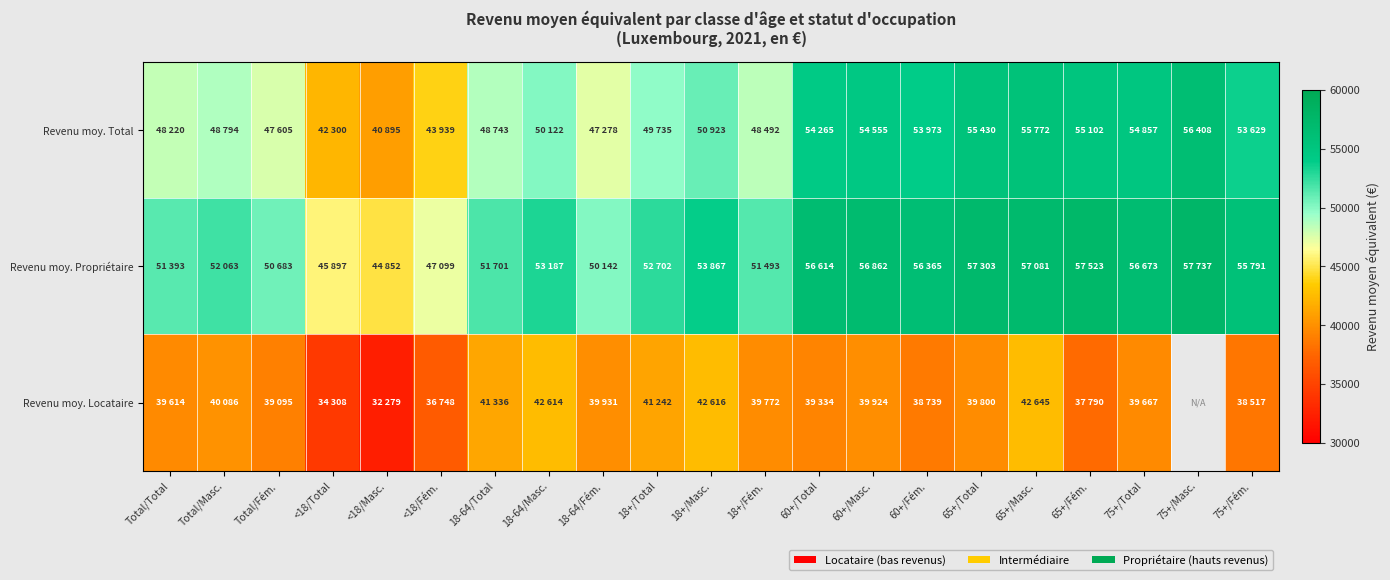

At which label is Revenu moy. Propriétaire closest to 51294?

Total/Total